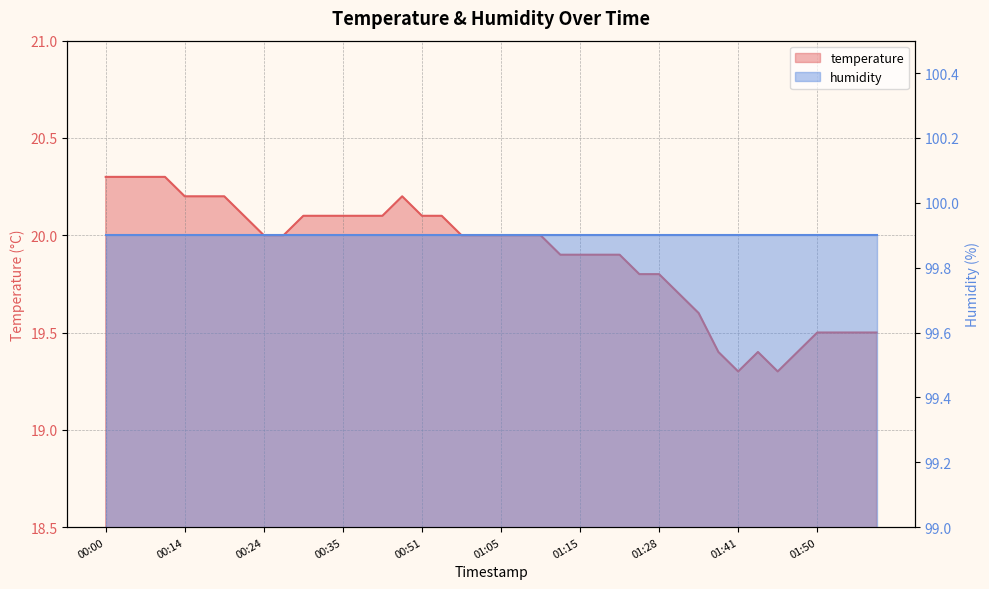

What is the sum of the values at 00:37 and 01:09?

40.1